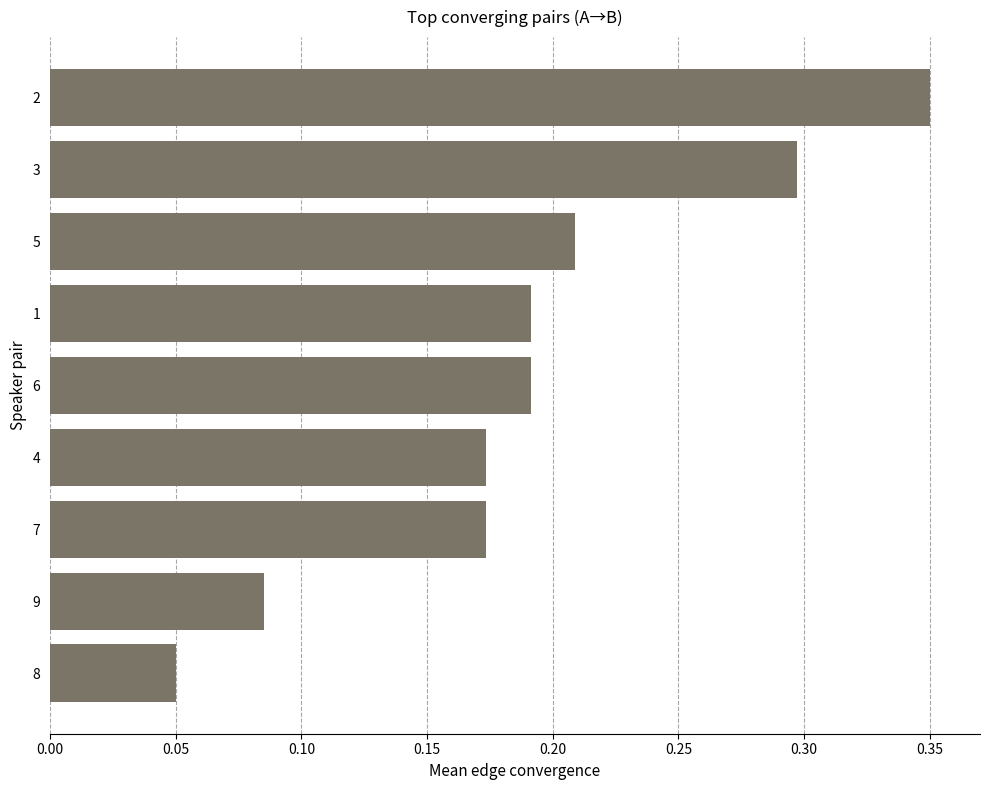

The value at 8 is 0.0. True or false?

False